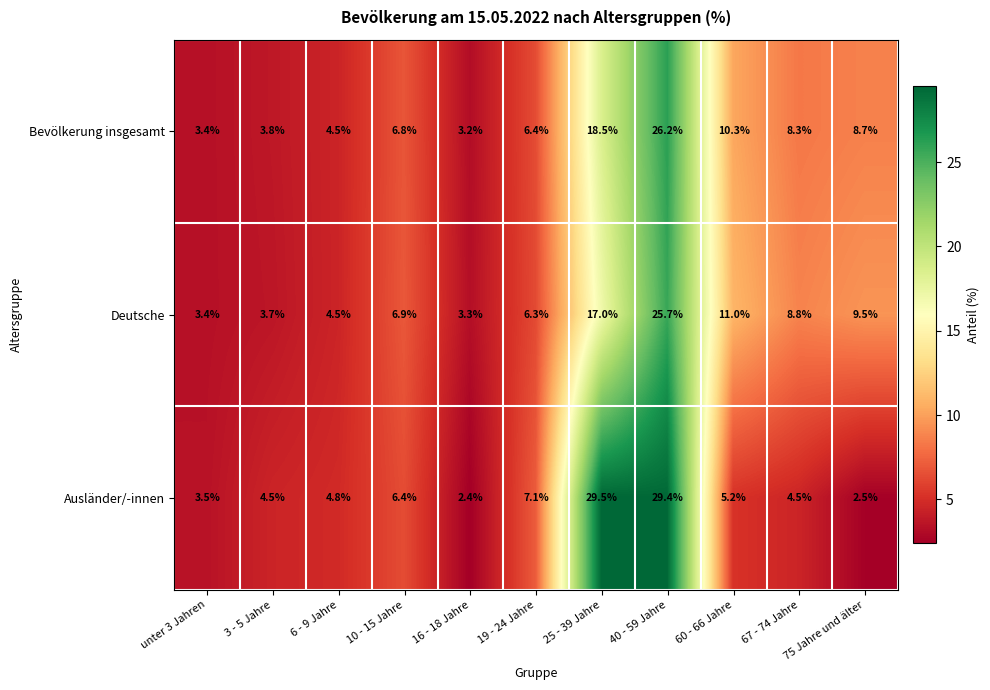

Is the value of Bevölkerung insgesamt at 19 - 24 Jahre greater than the value of Ausländer/-innen at 60 - 66 Jahre?

Yes